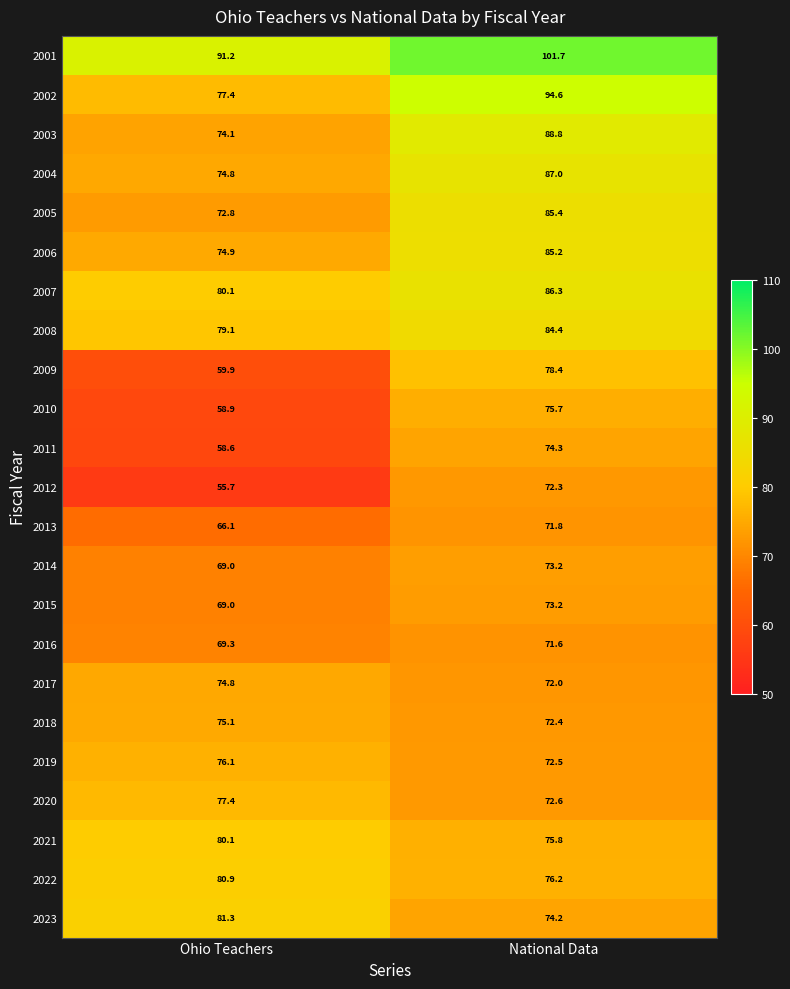

At which label does 2021 first exceed 80?

Ohio Teachers